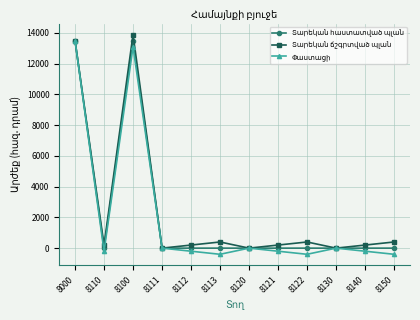

At which category does the chart reach its peak across all series?

8100